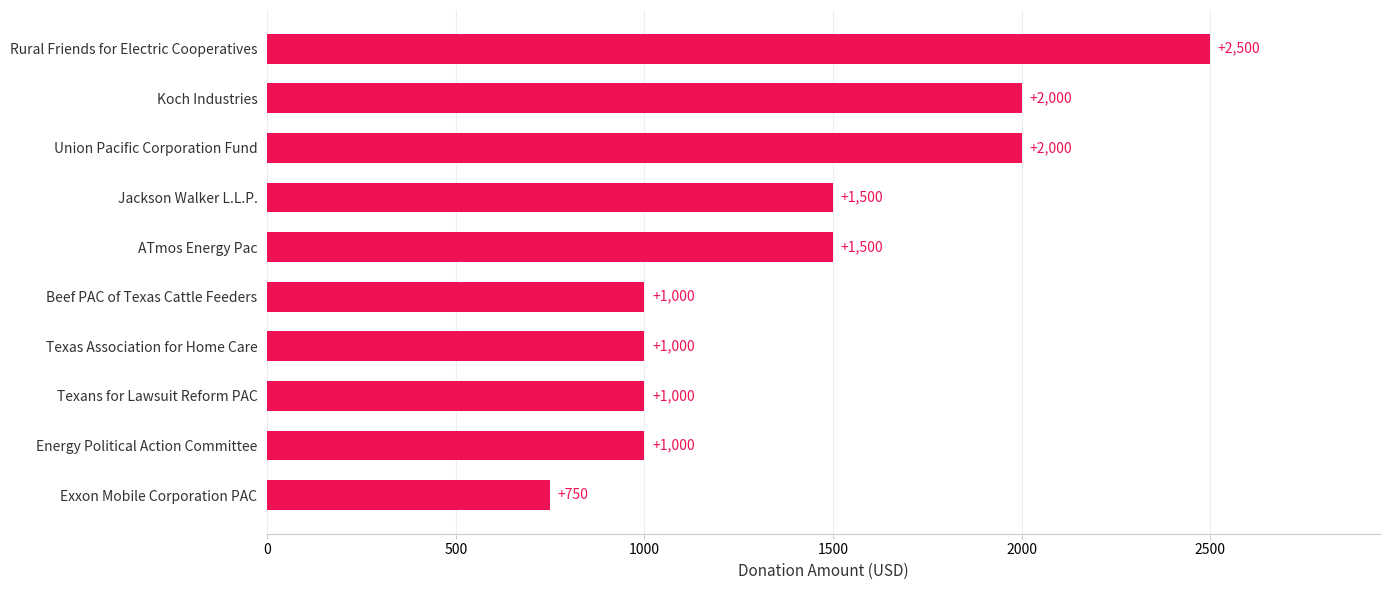

How many values are between 1000 and 2000?

8